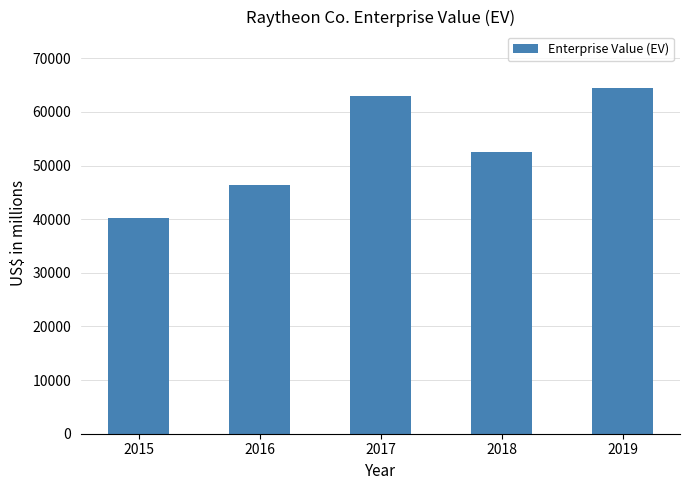

Are the bars horizontal?

No